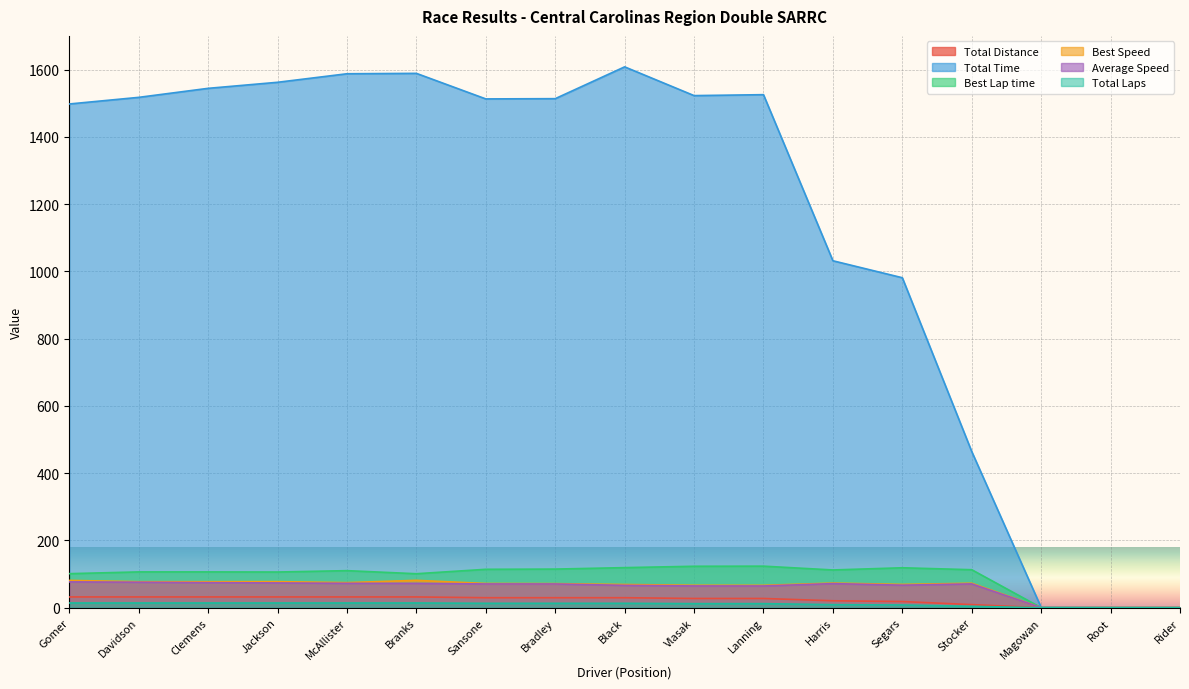

At which category does the chart reach its peak across all series?

Black